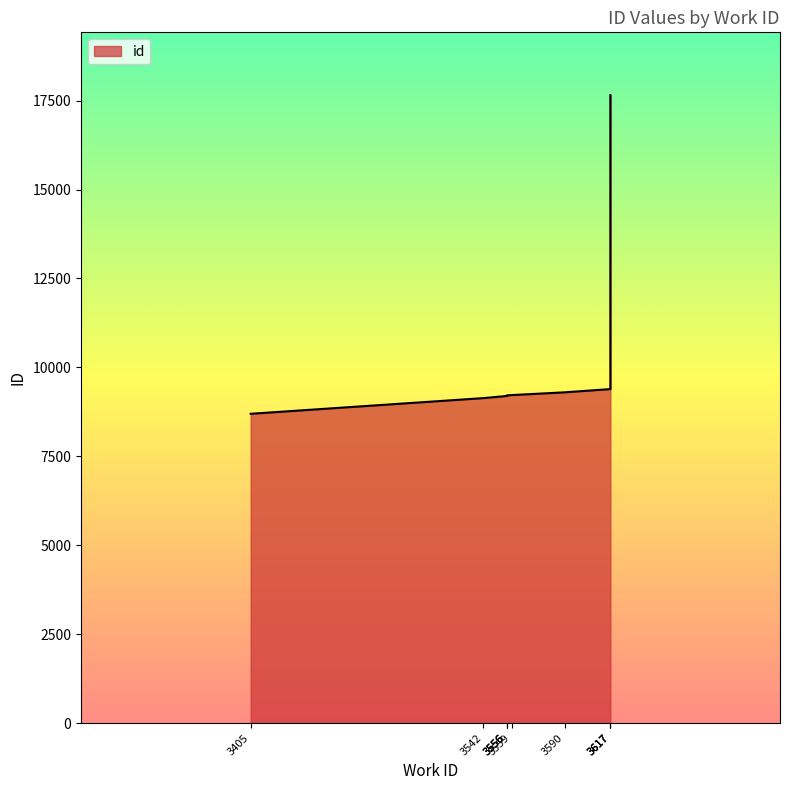

Reading left to right, transcribe all the data shown in this chart.

8696	9136	9197	9208	9213	9222	9299	9390	17637	17653